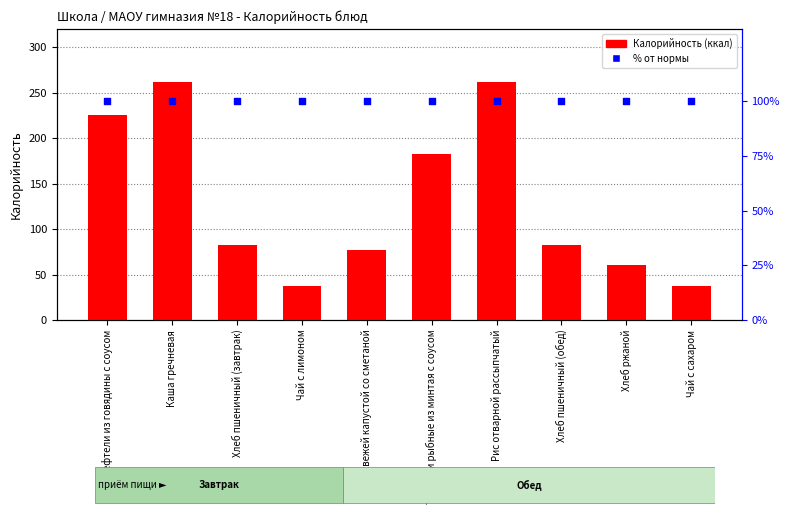

At how many categories does at least one series exceed 188?

3